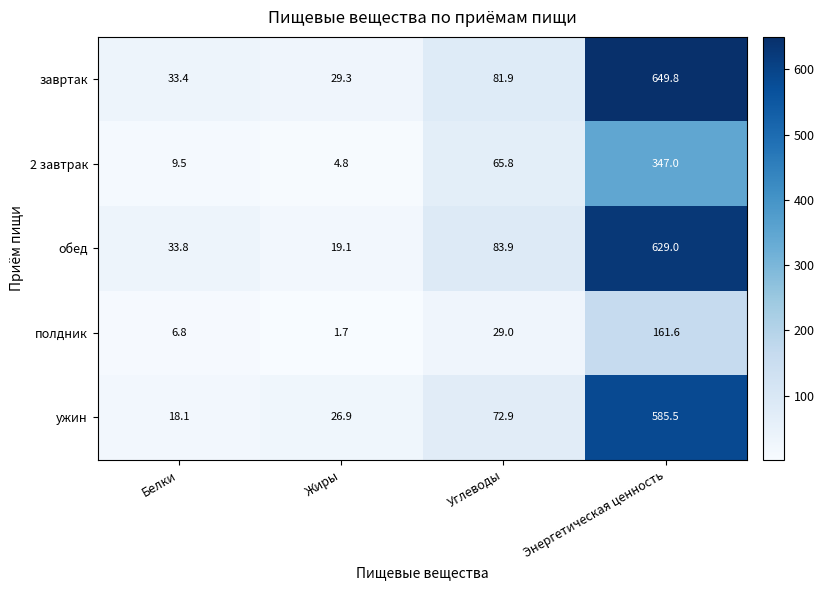

What is the smallest value displayed?

1.7